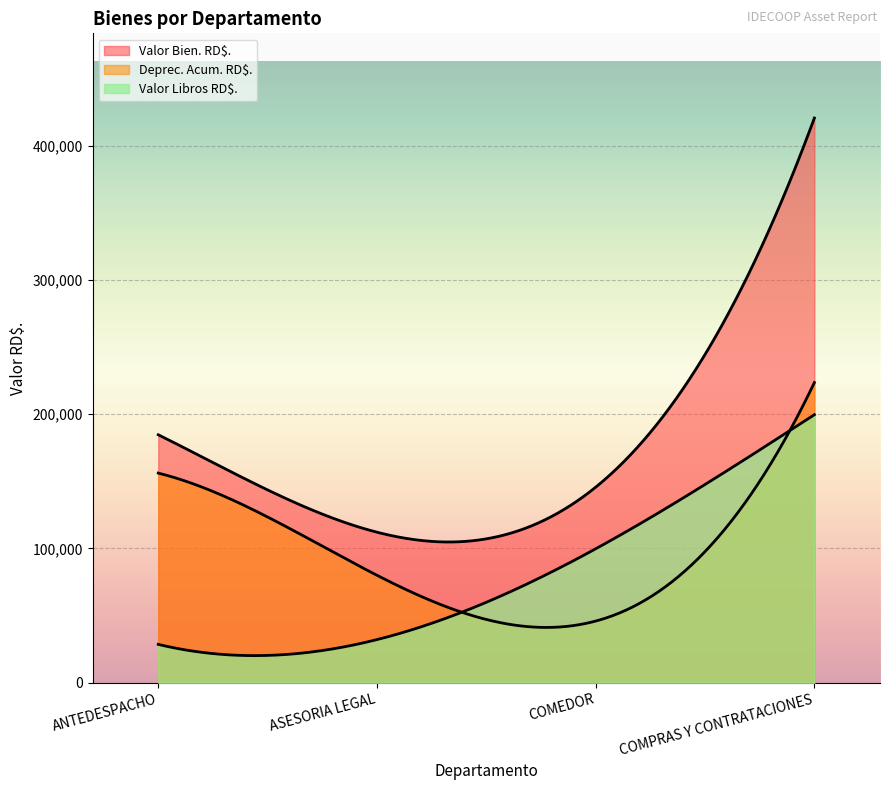

In Valor Bien. RD$., how many points are lower than both neighbors (excluding endpoints)?

1